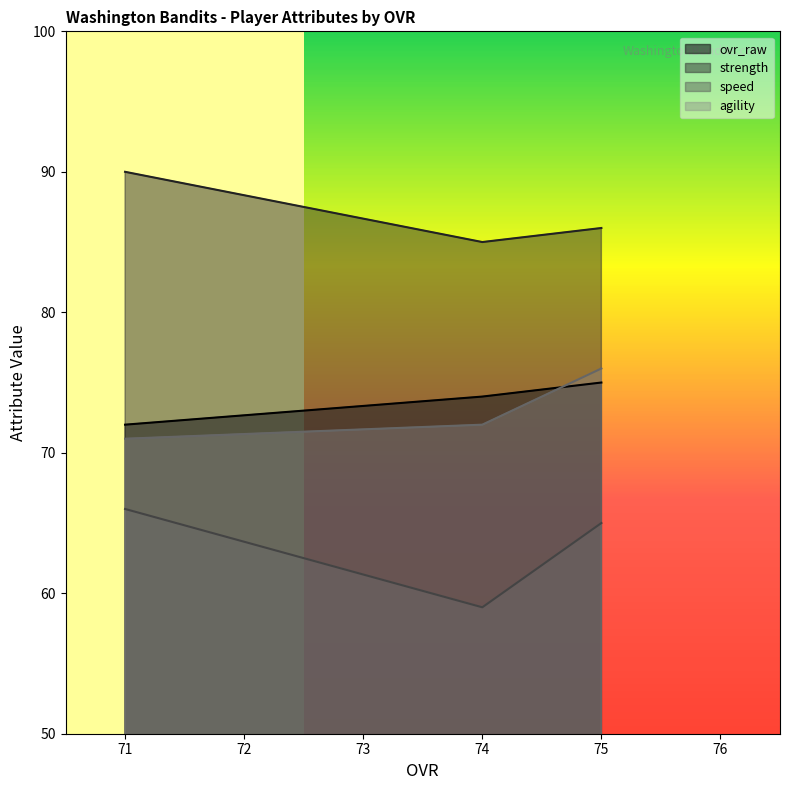

What is the difference between the second highest and minimum values in the agility series?

1